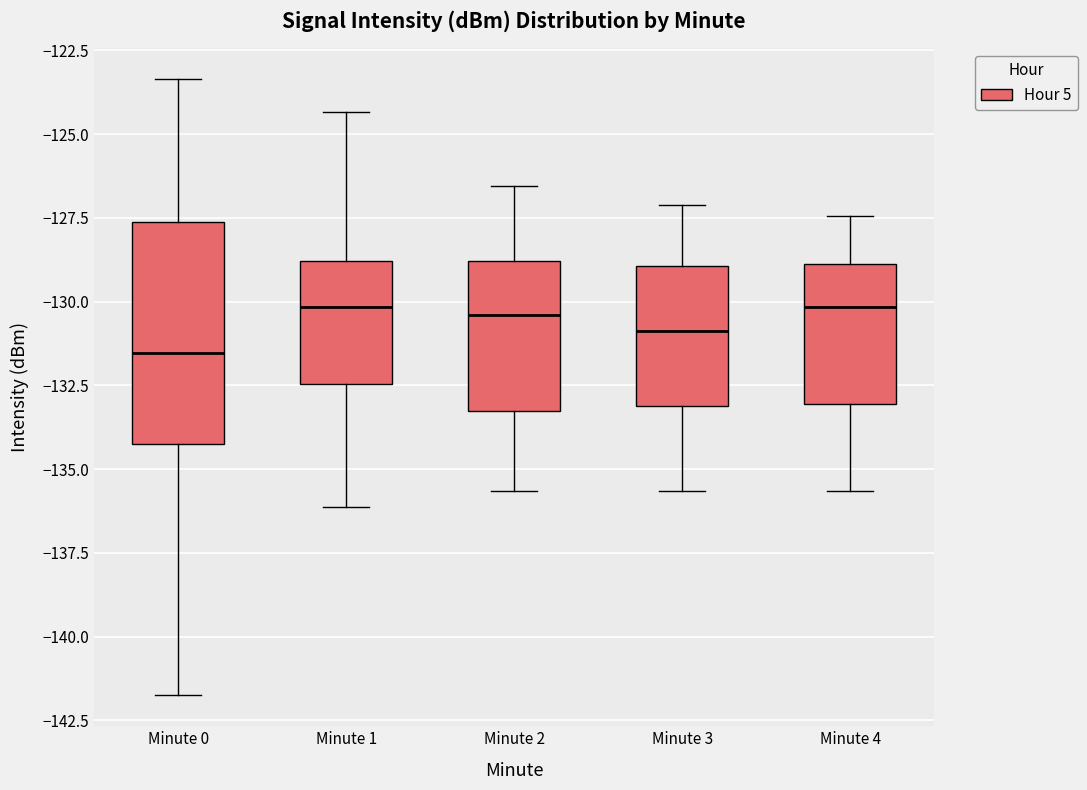

Comparing the boxes themselves (not the whiskers), which one is the tallest?

Minute 0